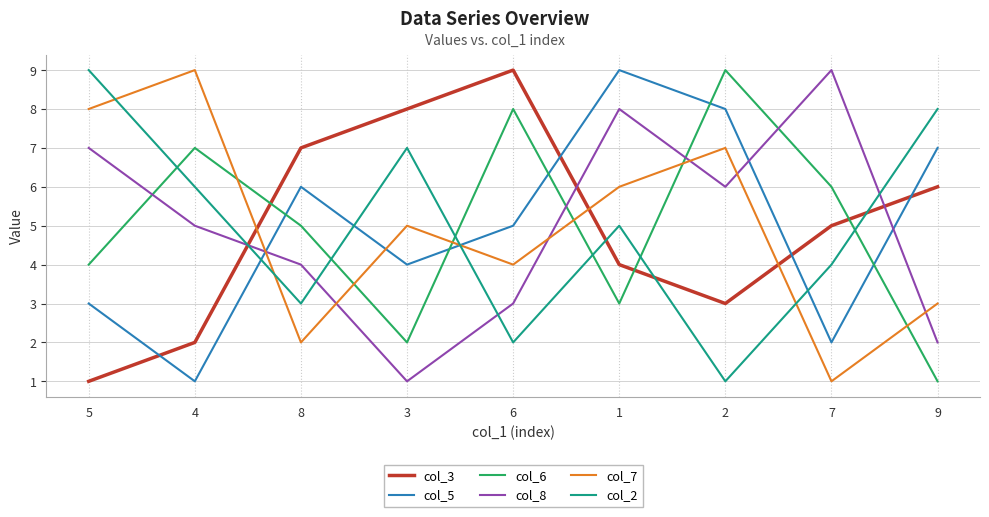

The value of col_2 at 6 is 2. True or false?

True